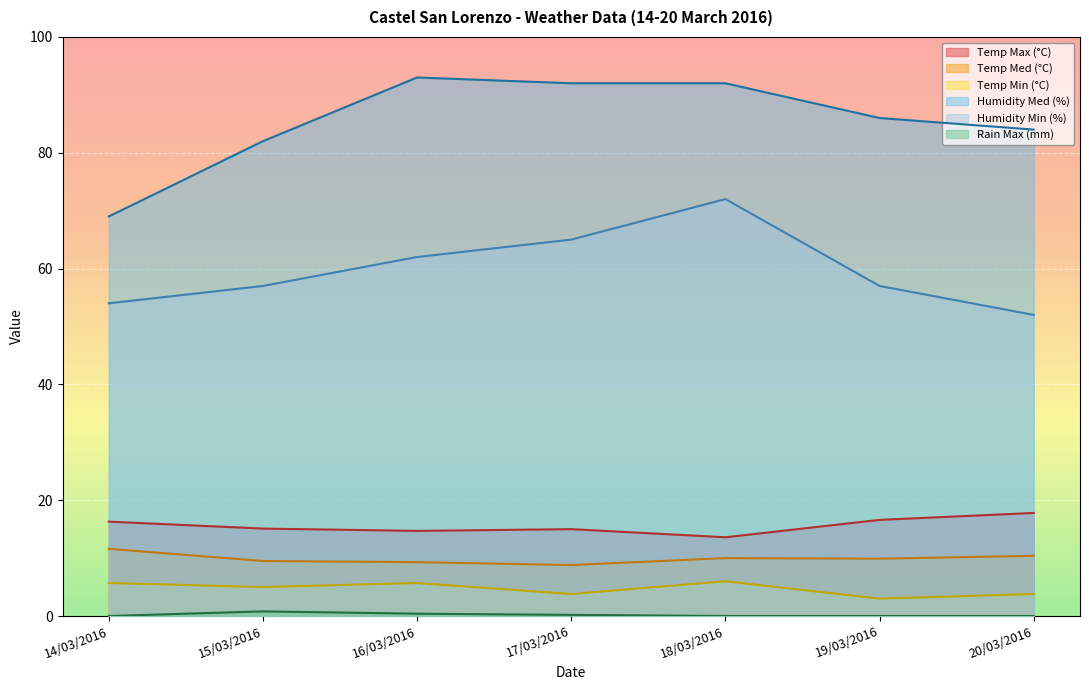

True or false: Temp Max (°C) and Humidity Min (%) cross at least once.

False